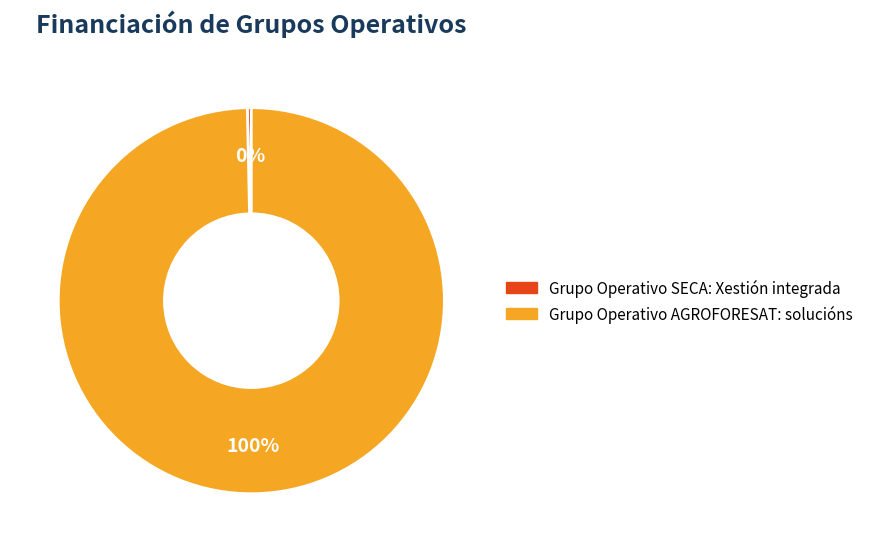

True or false: Grupo Operativo AGROFORESAT: solucións accounts for 86% of the total.

False